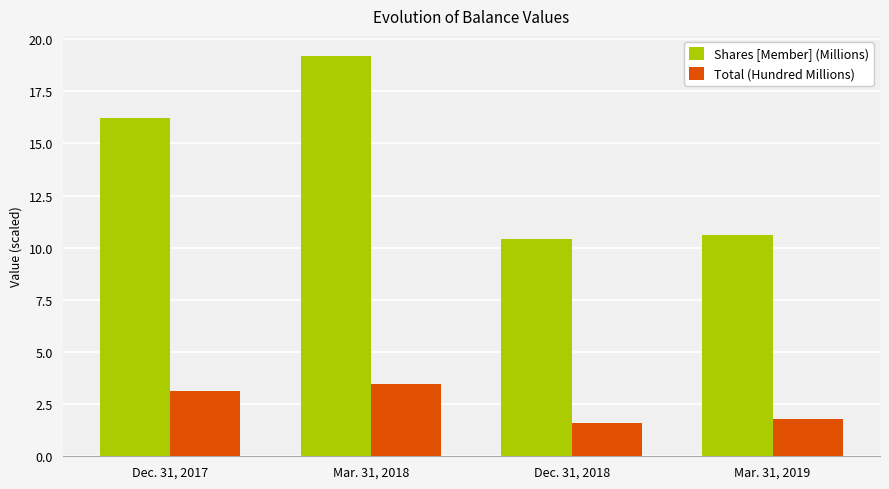

What is the spread (max minus min) of values at Dec. 31, 2018?

8.8